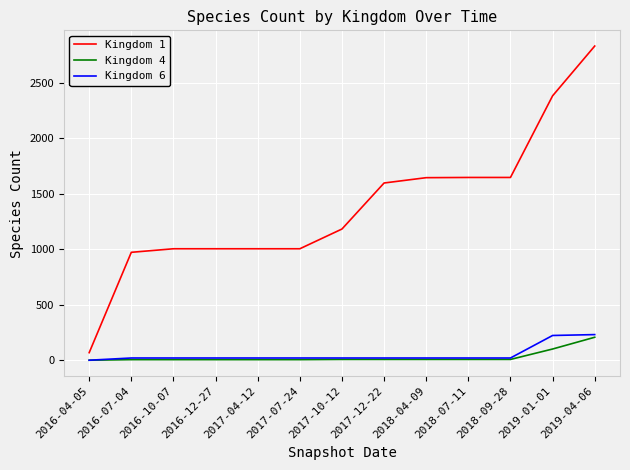

Which label corresponds to the largest value in the chart?

2019-04-06